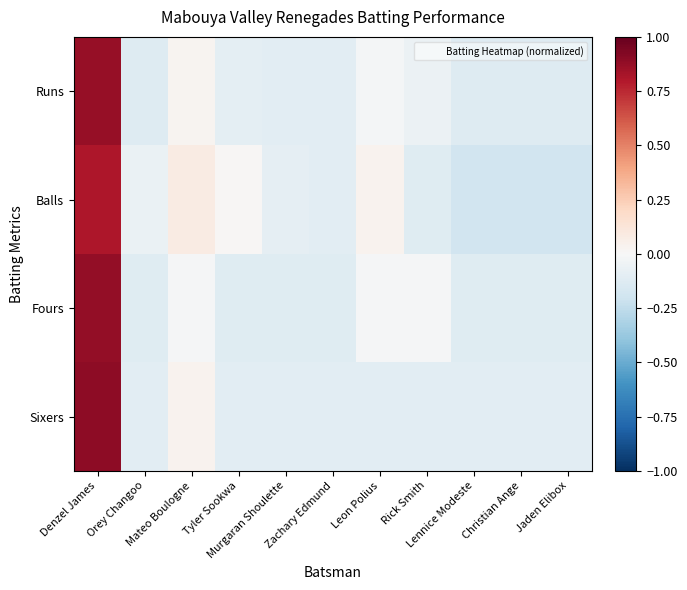

Which series changed the most between Murgaran Shoulette and Lennice Modeste?

Balls